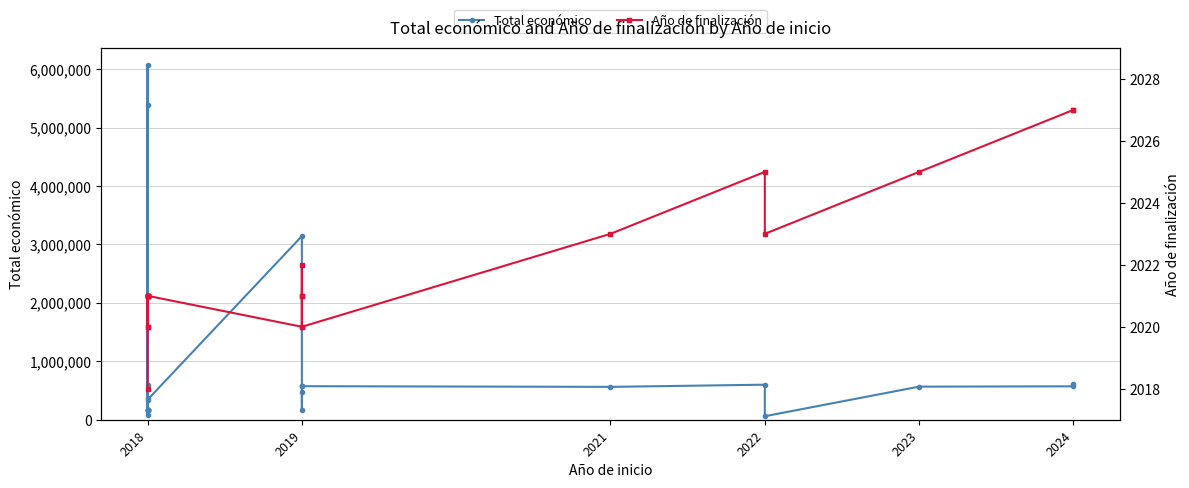

How many distinct data groups are displayed?

2